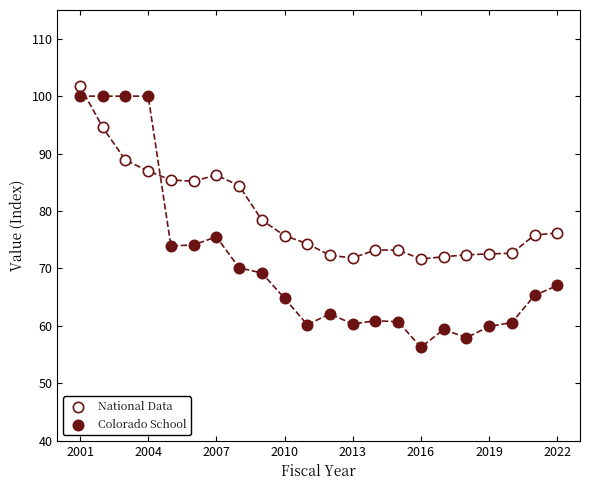

Across all data points, what is the range of Y values (max minus min)?

45.5